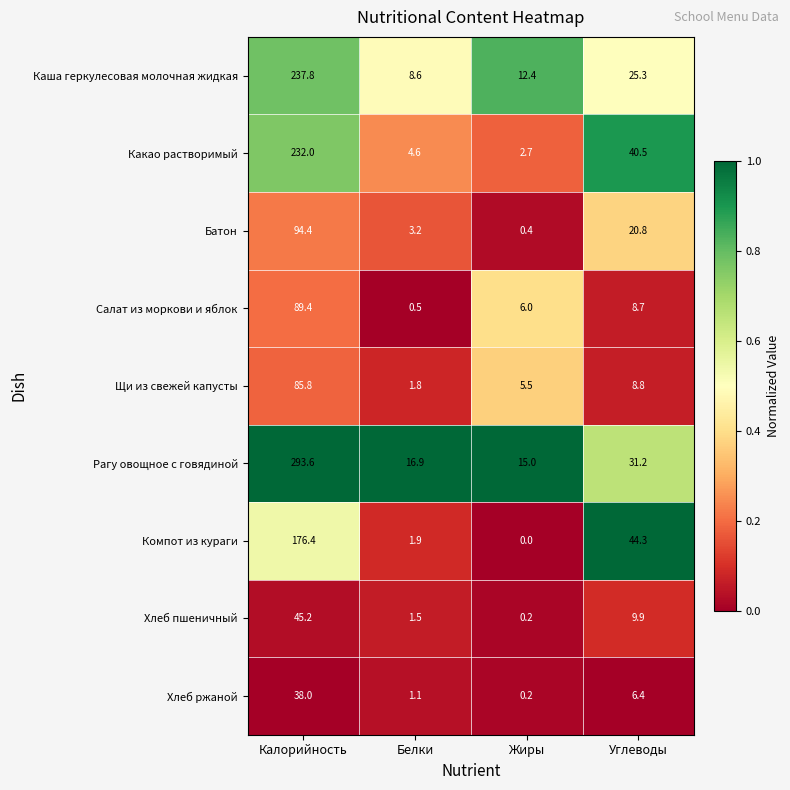

Read the Батон value at Калорийность.

94.4